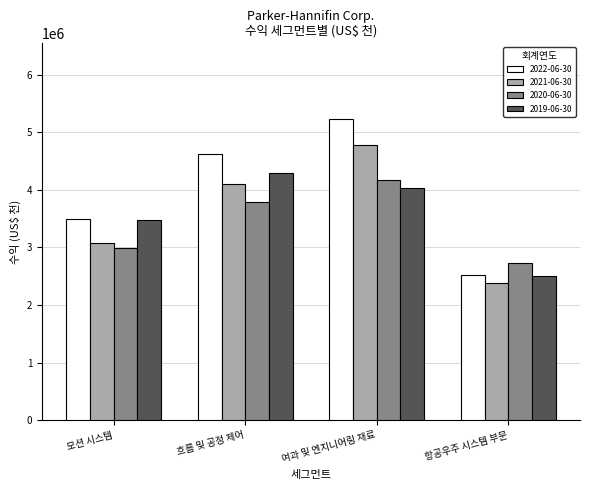

How many series are shown in this chart?

4